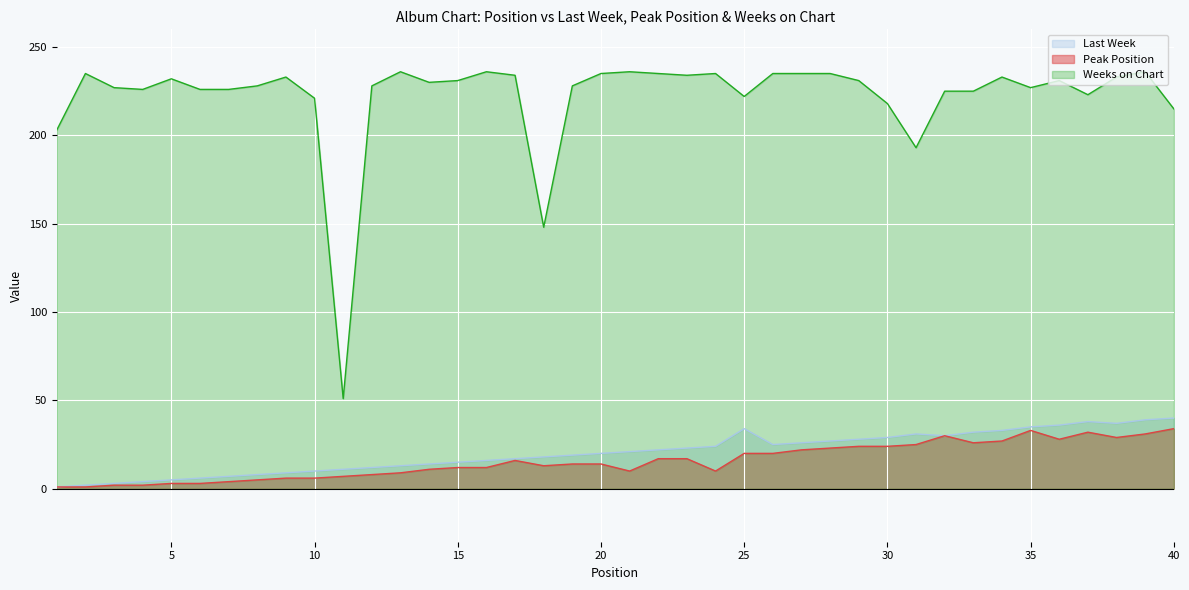

What is the value of the Last Week point at the 11th from the left?

11